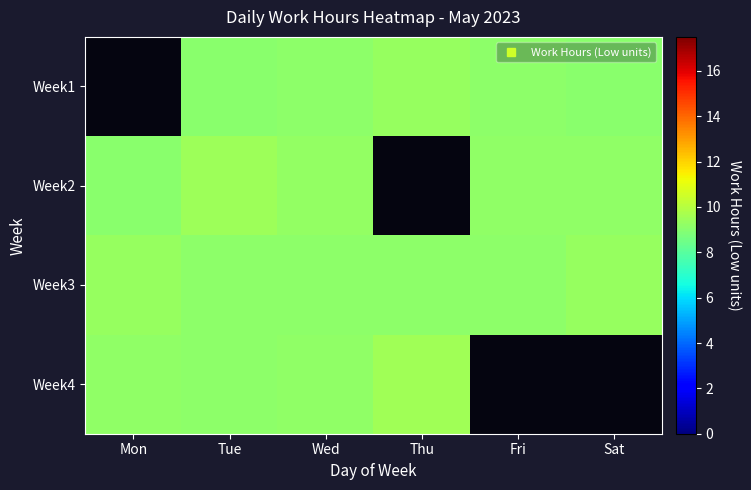

What is the greatest value displayed?

9.5